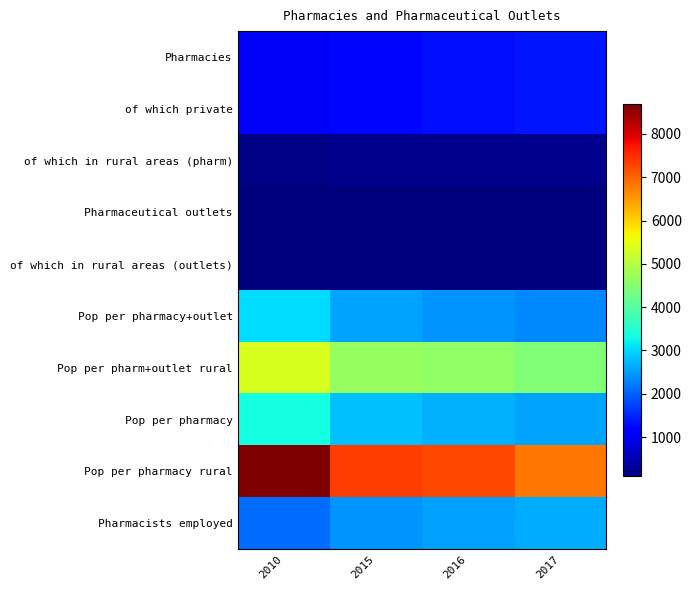

Rank the series by their maximum value, from highest to lowest.

Pop per pharmacy rural, Pop per pharm+outlet rural, Pop per pharmacy, Pop per pharmacy+outlet, Pharmacists employed, Pharmacies, of which private, of which in rural areas (pharm), Pharmaceutical outlets, of which in rural areas (outlets)